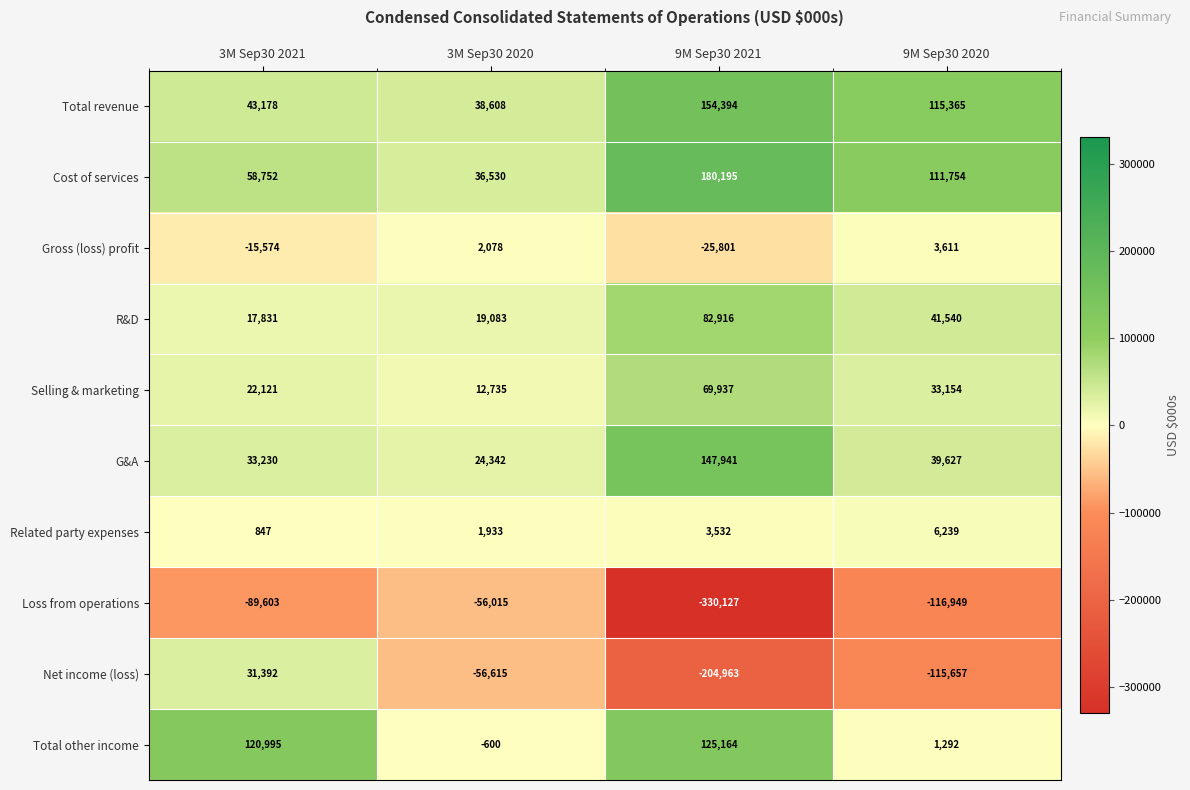

Rank the categories by Selling & marketing value from lowest to highest.

3M Sep30 2020, 3M Sep30 2021, 9M Sep30 2020, 9M Sep30 2021